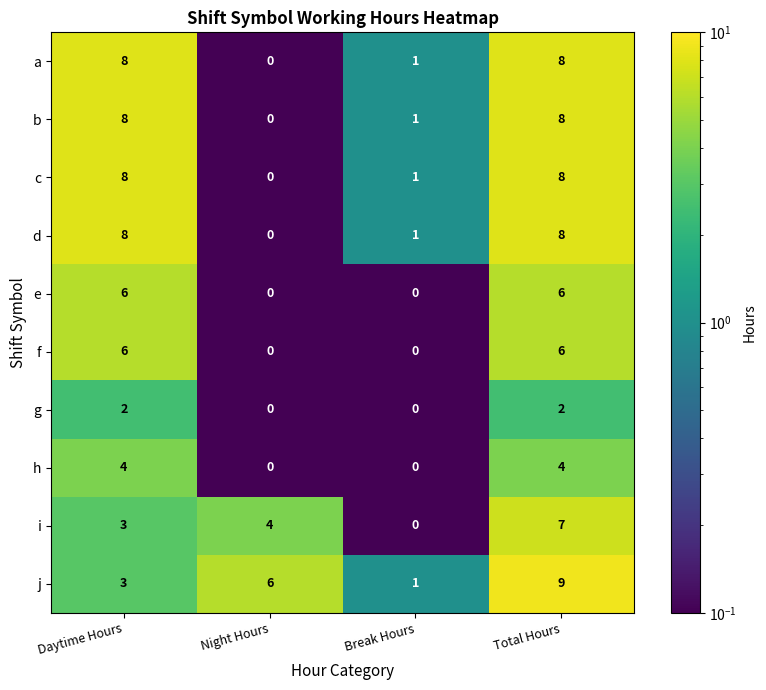

At which category does the chart reach its peak across all series?

Total Hours